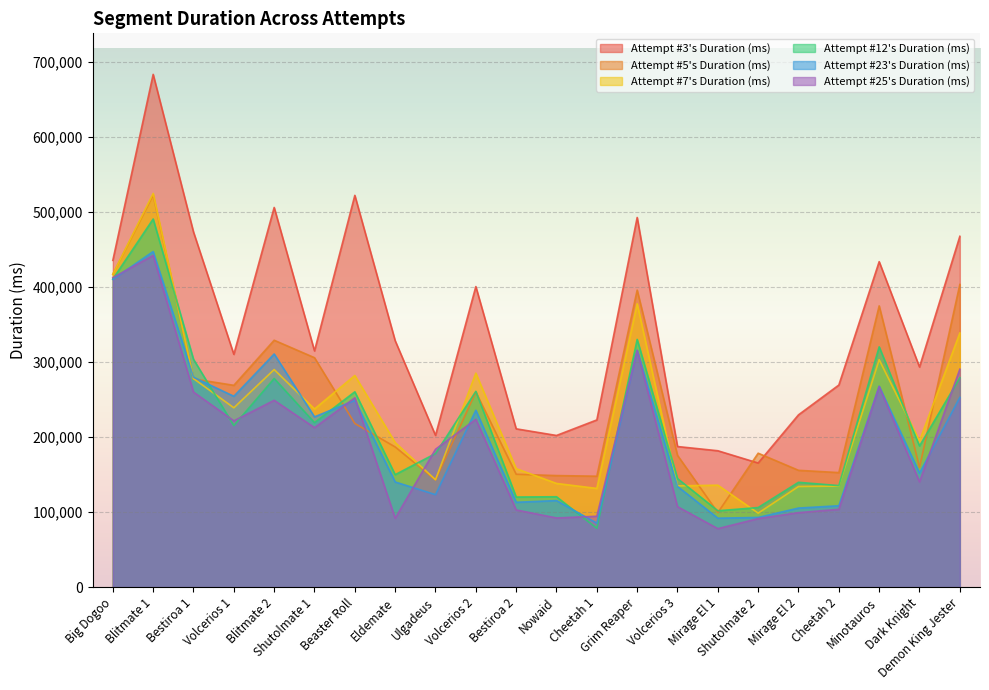

Is it true that Attempt #25's Duration (ms) equals 77877 at Mirage El 1?

True